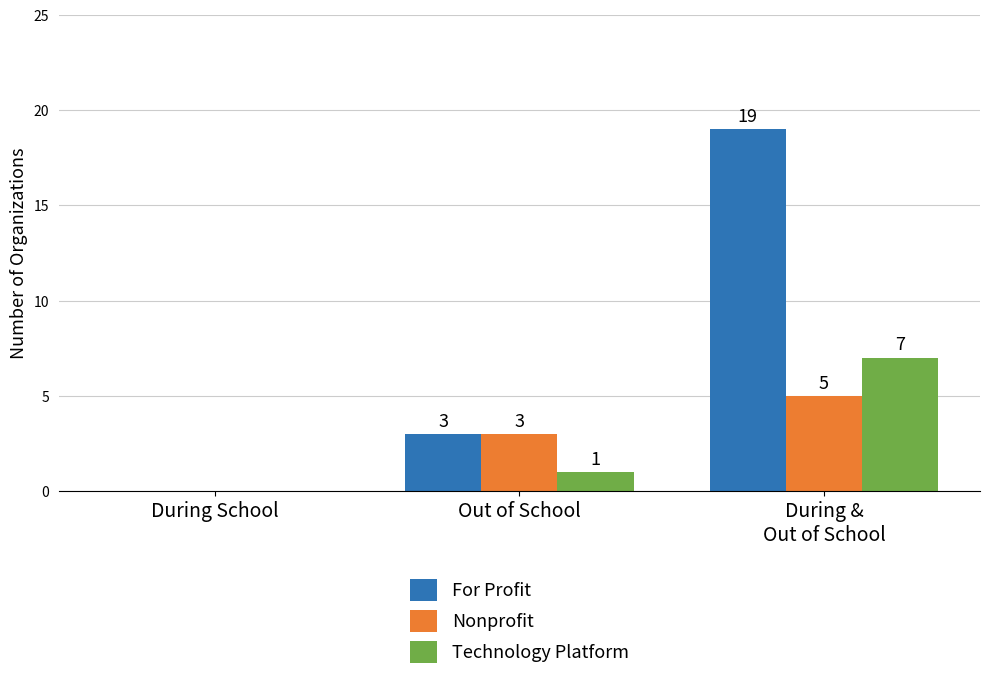

Which series has the largest total across all categories?

For Profit